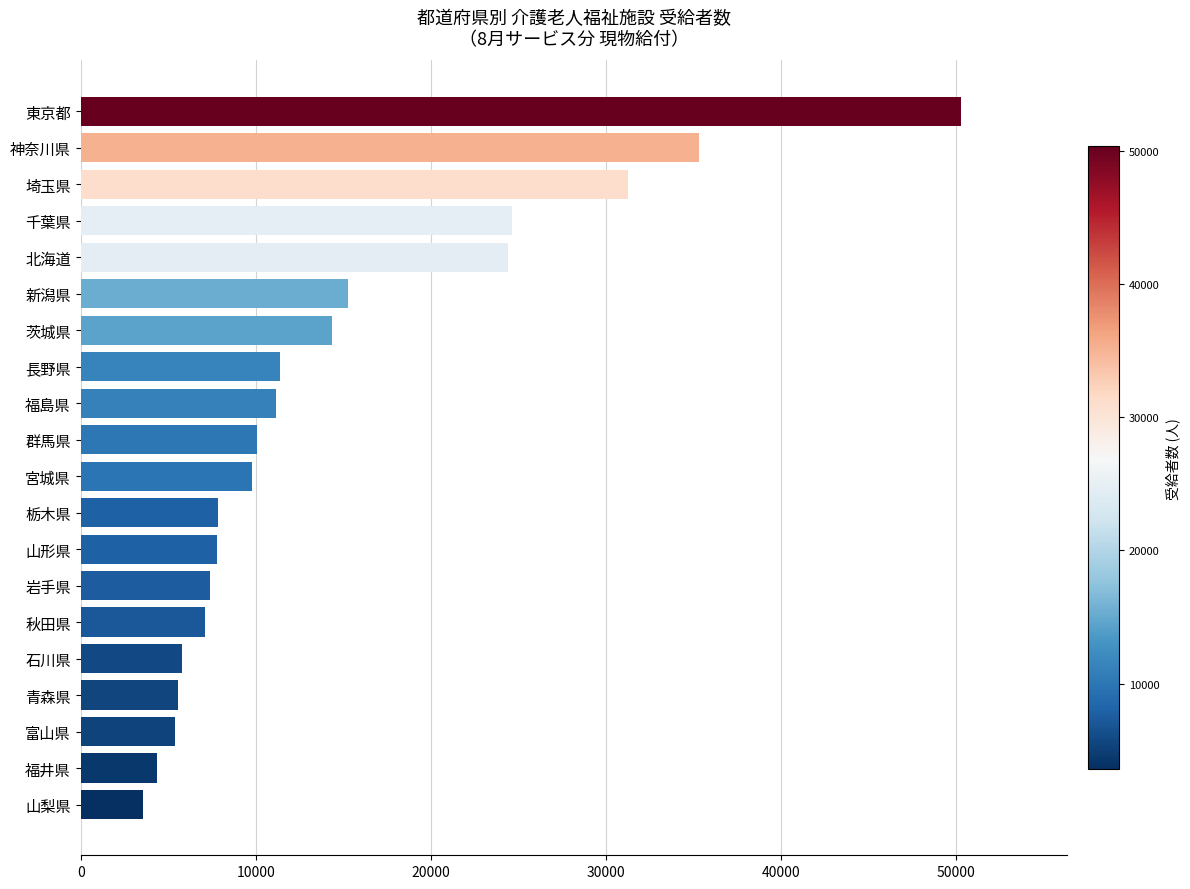

What is the approximate value at 神奈川県, to the nearest 50?

35300